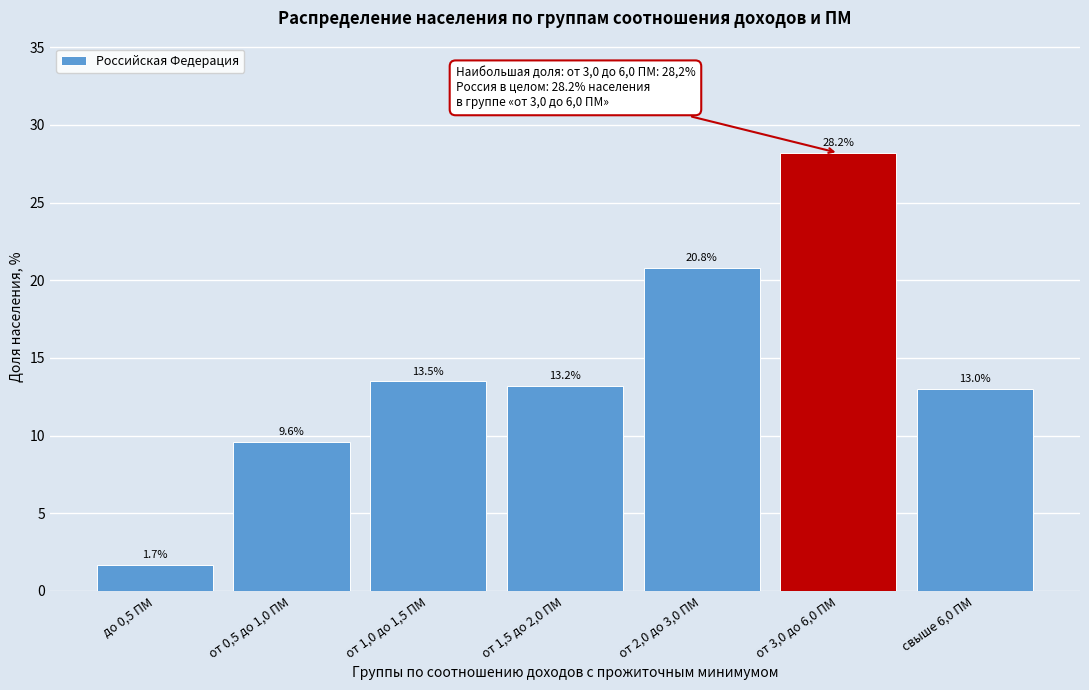

Reading left to right, extract all data points from this chart.

1.7	9.6	13.5	13.2	20.8	28.2	13.0